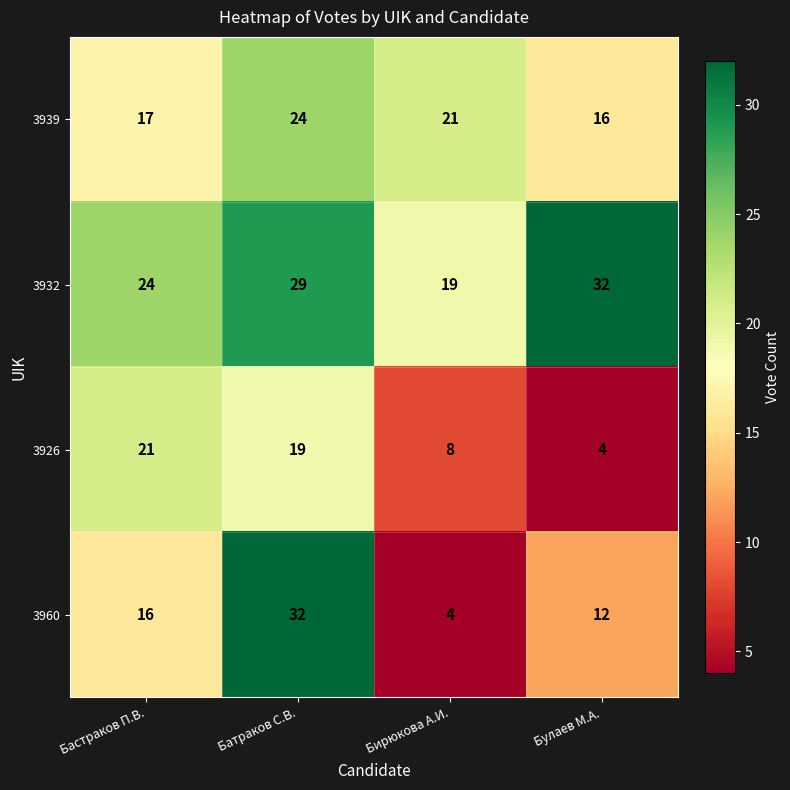

At which category is the sum across all series the highest?

Батраков С.В.